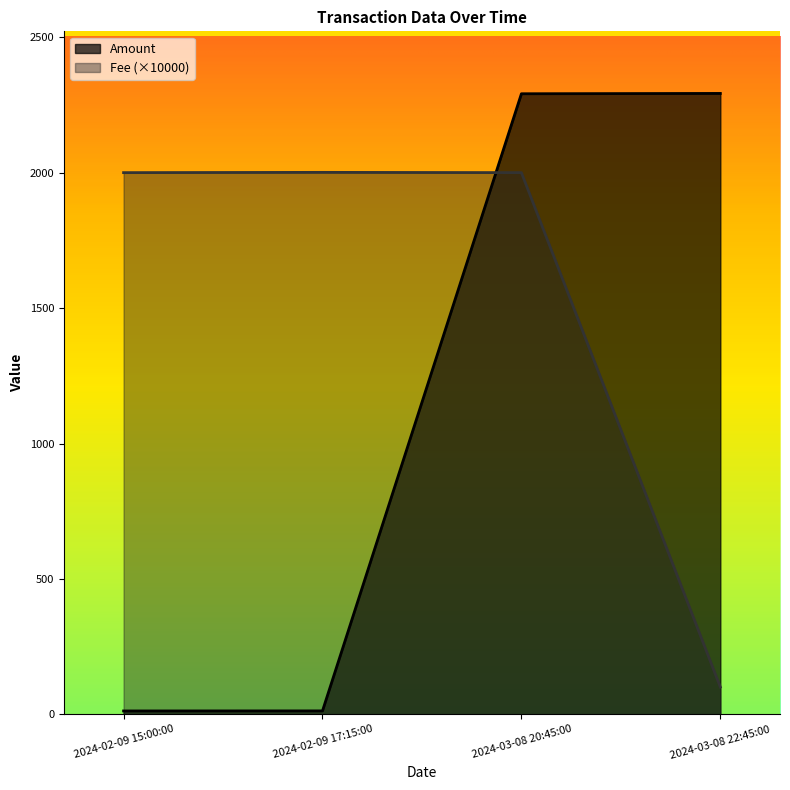

What is the sum of all Amount values?

4609.3